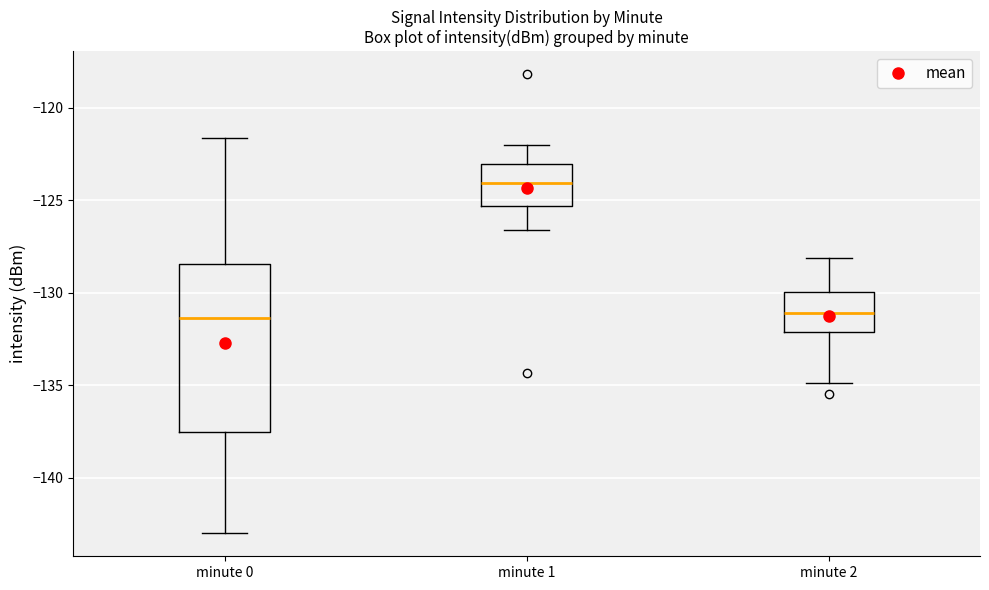

Where does the upper whisker of the box for minute 1 end on the y-axis? The values are not printed on the chart, so give them approximately, as read against the axis.

-122.0